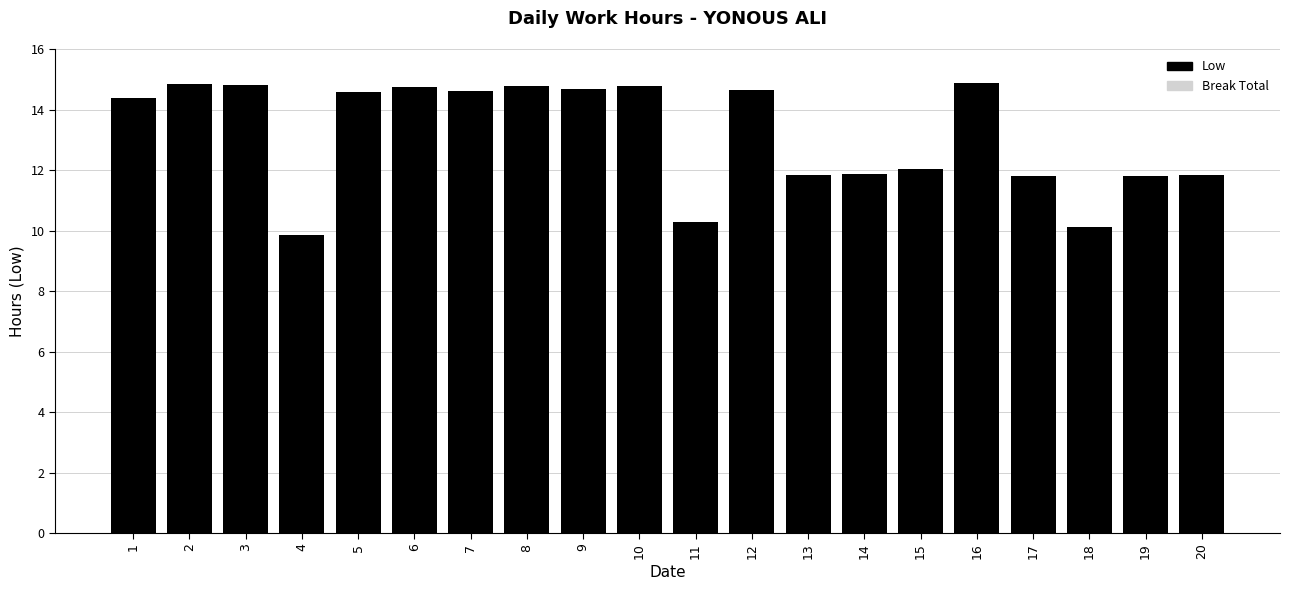

What value does the data have at 9?

14.7